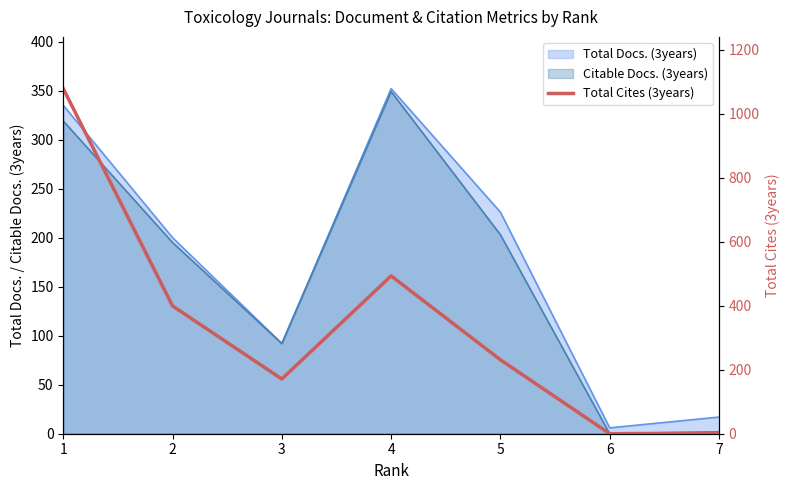

List the labels in order of value, largest first.

1, 4, 2, 5, 3, 7, 6